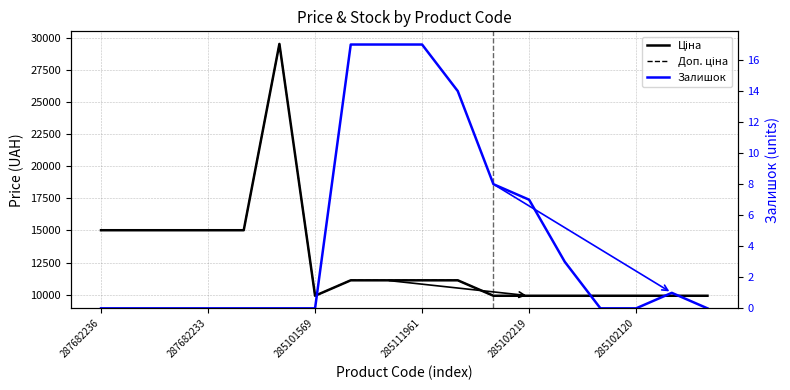

Between 287682236 and 287682233, which is larger?

287682236